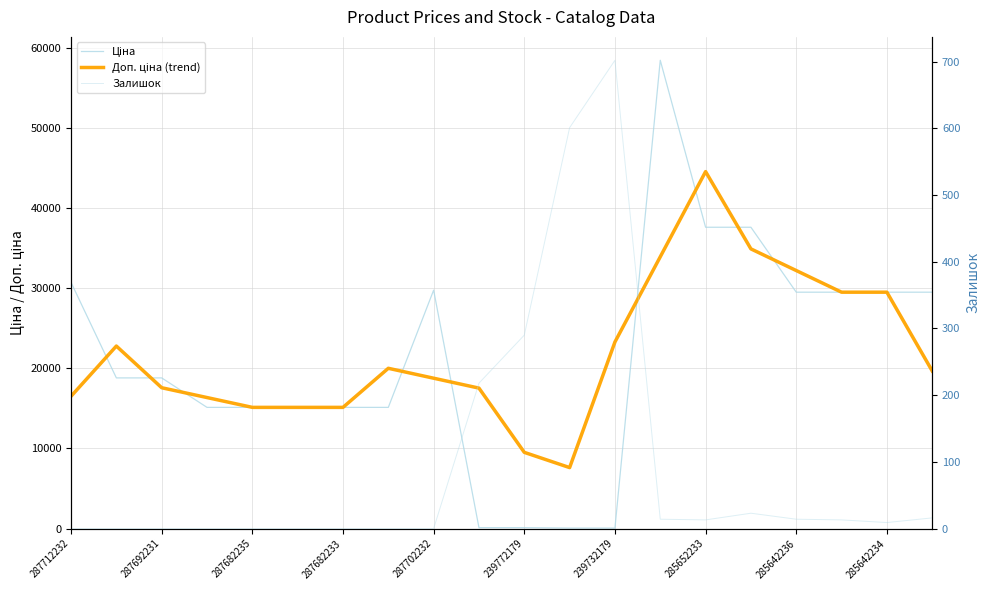

Reading left to right, list all the values displayed in this chart.

Ціна: 30717.1	18796.8	18796.8	15120.0	15120.0	15120.0	15120.0	15120.0	29747.2	114.1	114.1	57.0	57.0	58426.5	37593.6	37593.6	29491.5	29491.5	29491.5	29491.5
Доп. ціна (trend): 16504.6	22770.2	17571.2	16345.6	15120.0	15120.0	15120.0	19995.8	18759.1	17522.4	9508.3	7606.7	23278.8	33908.4	44537.9	34892.9	32192.2	29491.5	29491.5	19661.0
Залишок: 0.0	0.0	0.0	0.0	0.0	0.0	0.0	0.0	0.0	218.0	290.0	601.0	702.0	14.0	13.0	23.0	14.0	13.0	9.0	16.0